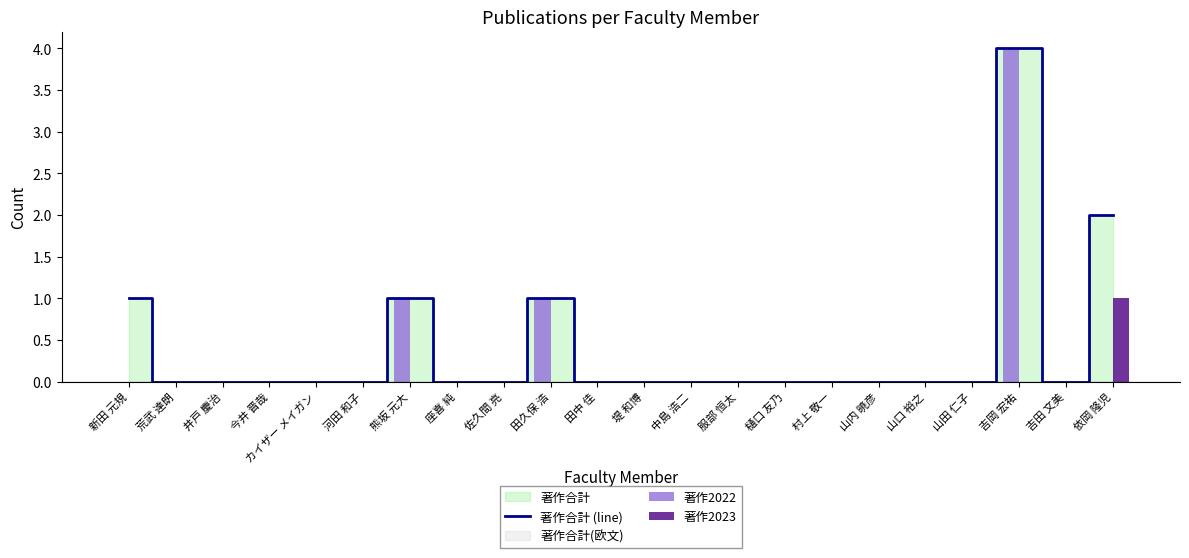

Count the 著作2022 values in the range 0 to 1.

21